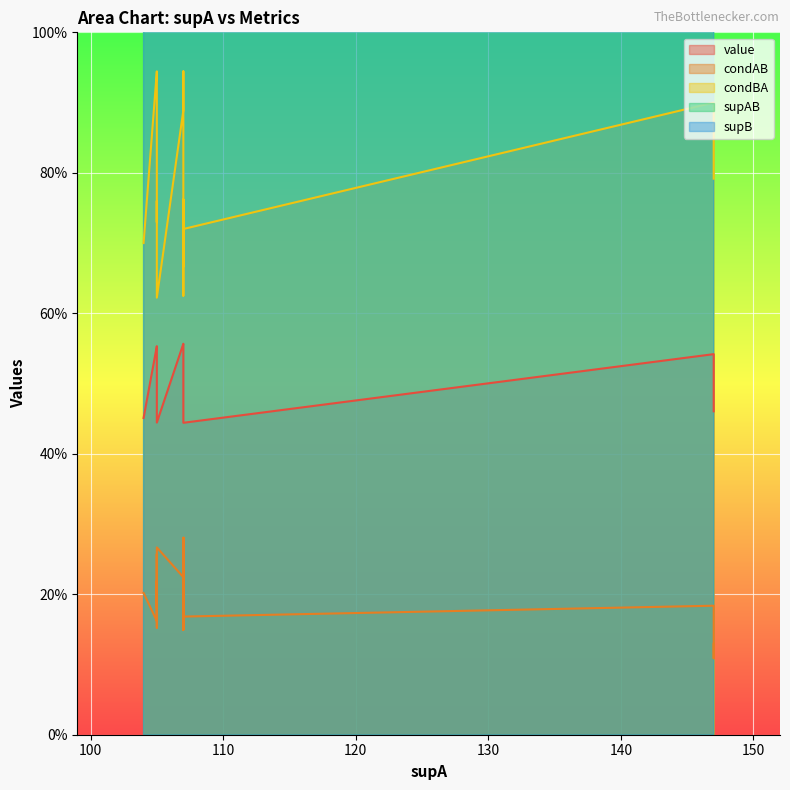

True or false: condAB has a value of 0.1 at 19.

False